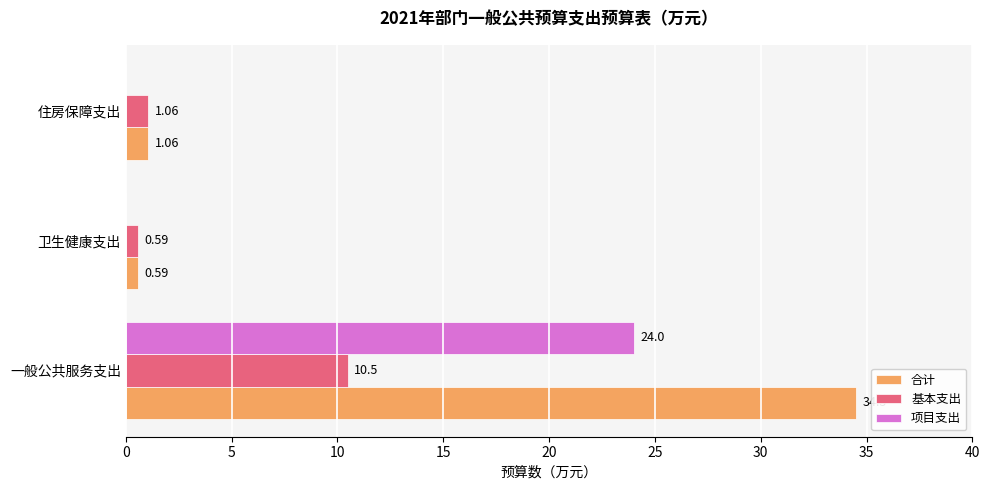

What is the sum of all 基本支出 values?

12.2